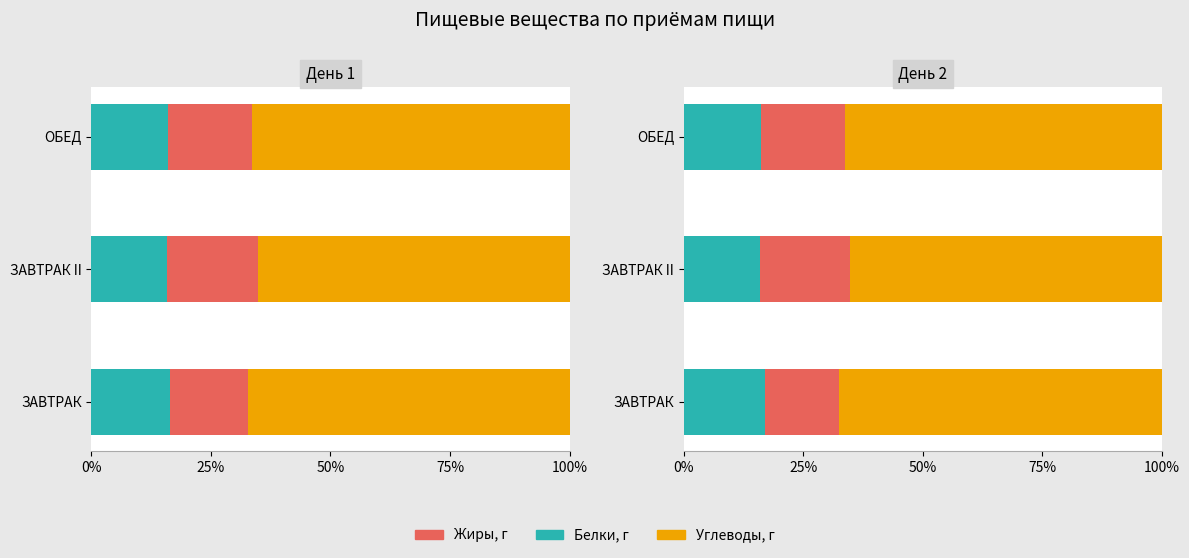

The Жиры series shows 4.7 at ЗАВТРАК. True or false?

False